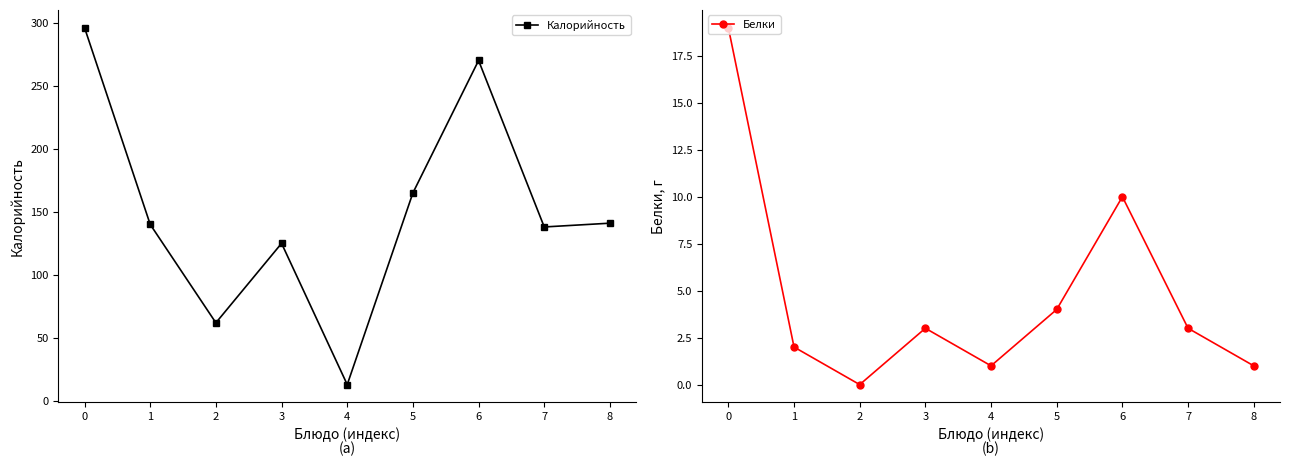

Count the number of categories in the chart.

9